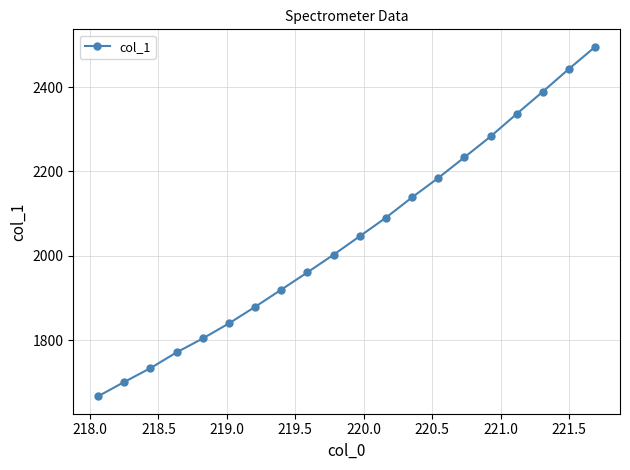

True or false: there are more than 2 points higher than both neighbors.

False